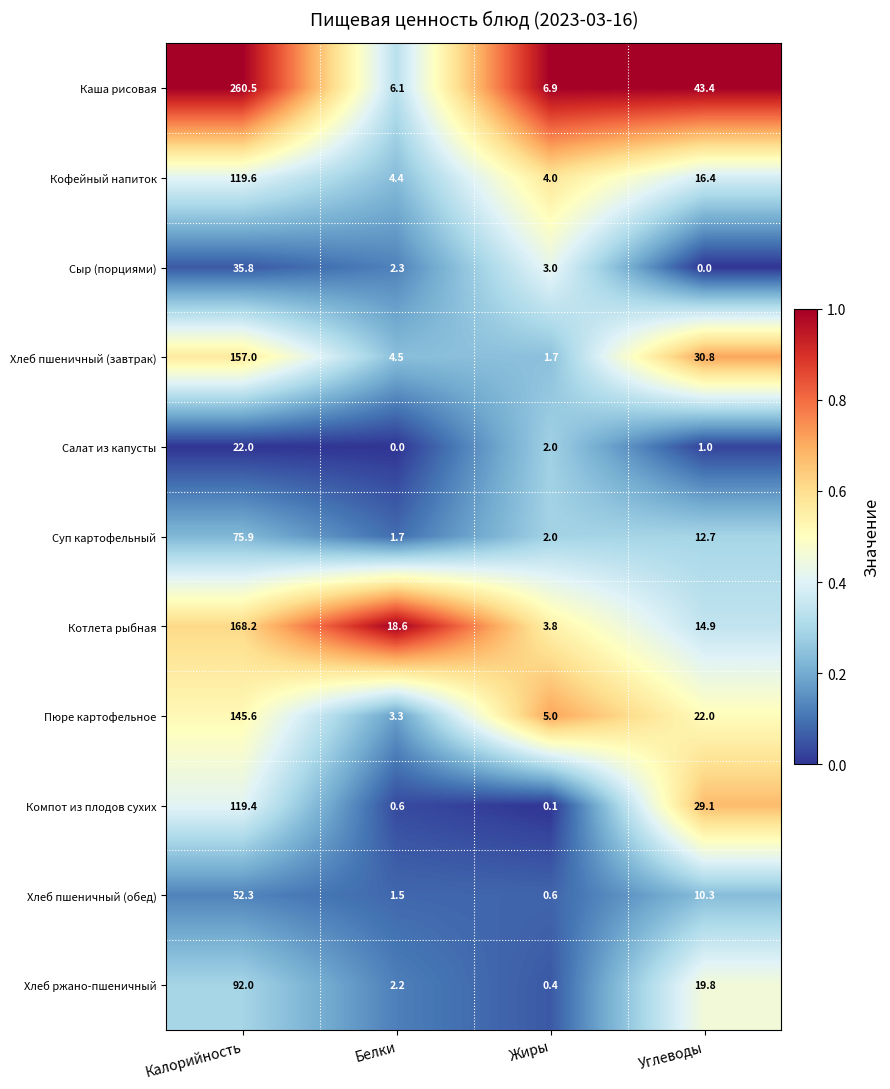

Where does the Каша рисовая series first go above 43?

Калорийность